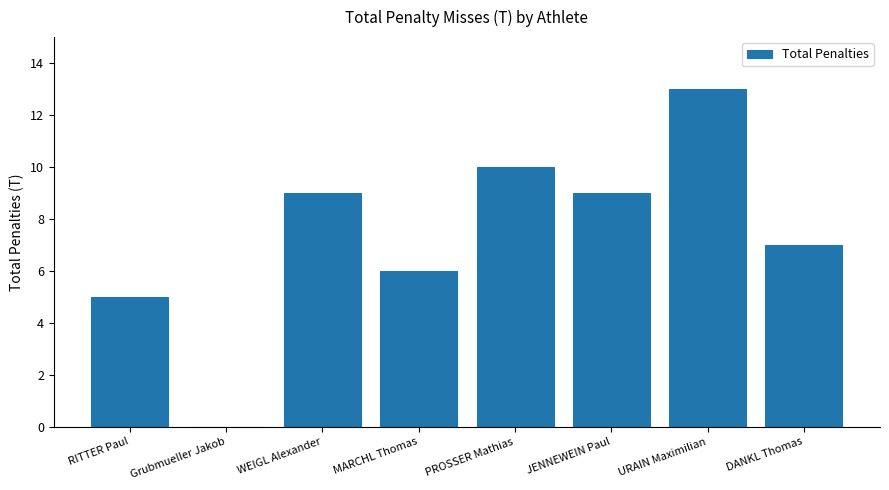

What is the greatest value displayed?

13